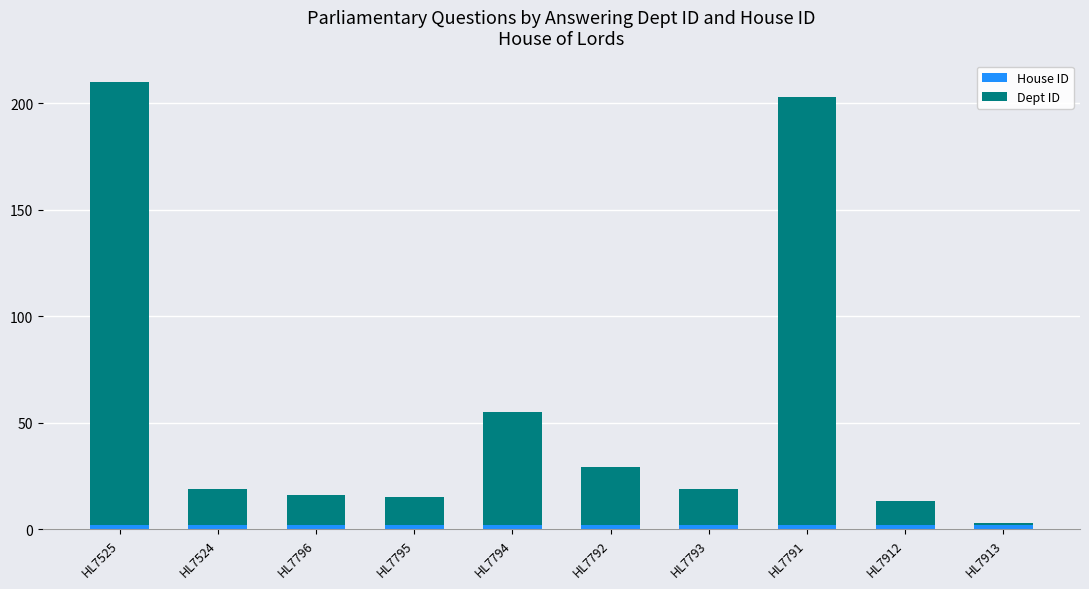

Which category has the lowest value in the House ID series?

HL7525